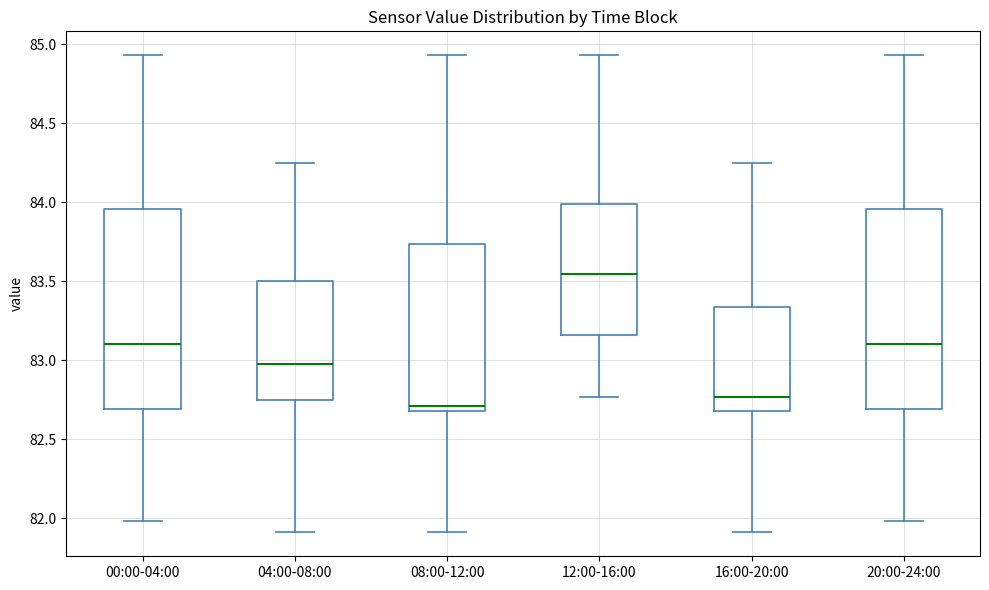

Reading left to right, read every box against the y-axis: the position of its median line, the range the box covers, and the ends of its whiskers. The values are not printed on the chart, so give them approximately, as read against the axis.

00:00-04:00: median 83.10, box 82.70 to 83.95, whiskers 82.00 to 84.95
04:00-08:00: median 83.00, box 82.75 to 83.50, whiskers 81.90 to 84.25
08:00-12:00: median 82.70 (just above the box's lower edge), box 82.70 to 83.75, whiskers 81.90 to 84.95
12:00-16:00: median 83.55, box 83.15 to 84.00, whiskers 82.75 to 84.95
16:00-20:00: median 82.75, box 82.70 to 83.35, whiskers 81.90 to 84.25
20:00-24:00: median 83.10, box 82.70 to 83.95, whiskers 82.00 to 84.95